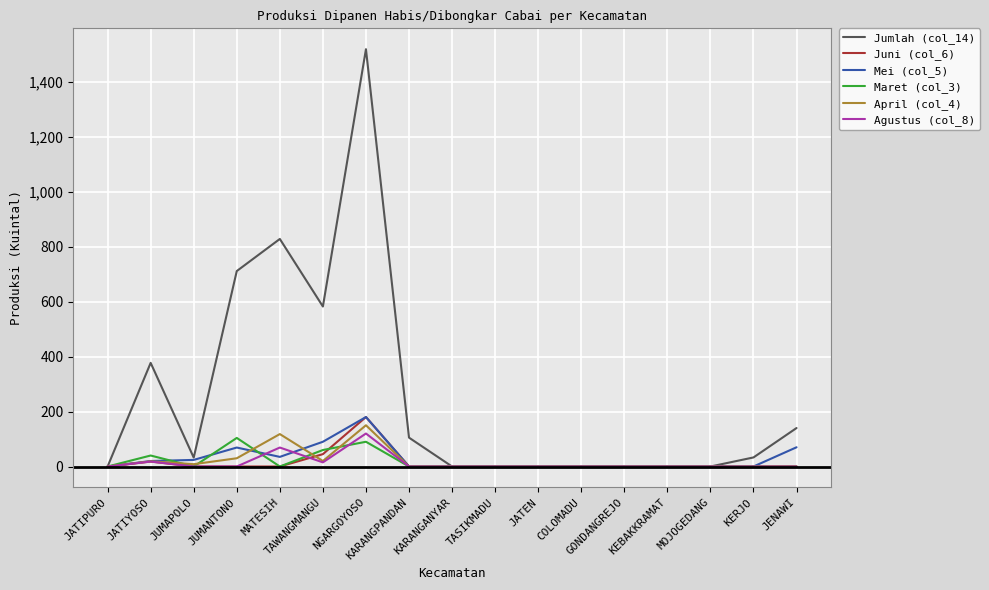

Which series has the largest range (max minus min)?

Jumlah (col_14)